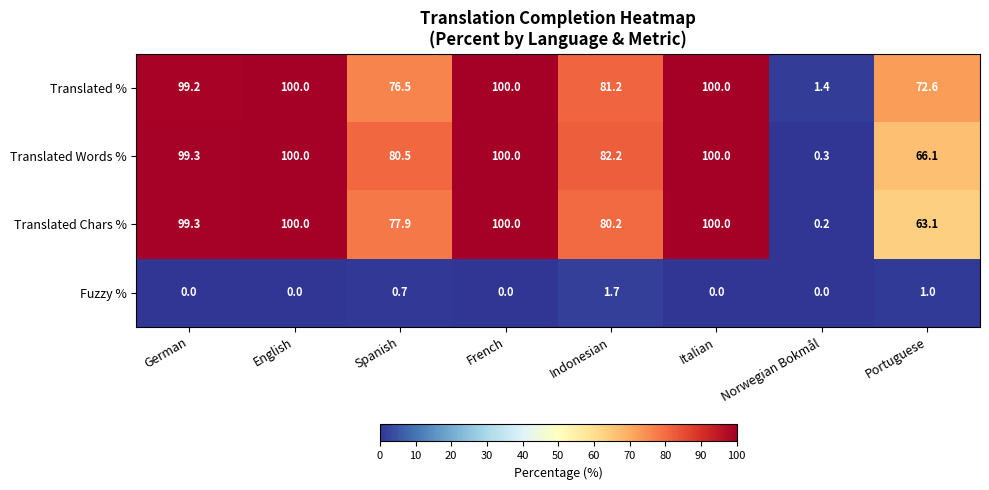

Count the Fuzzy % values in the range 0 to 1.

7